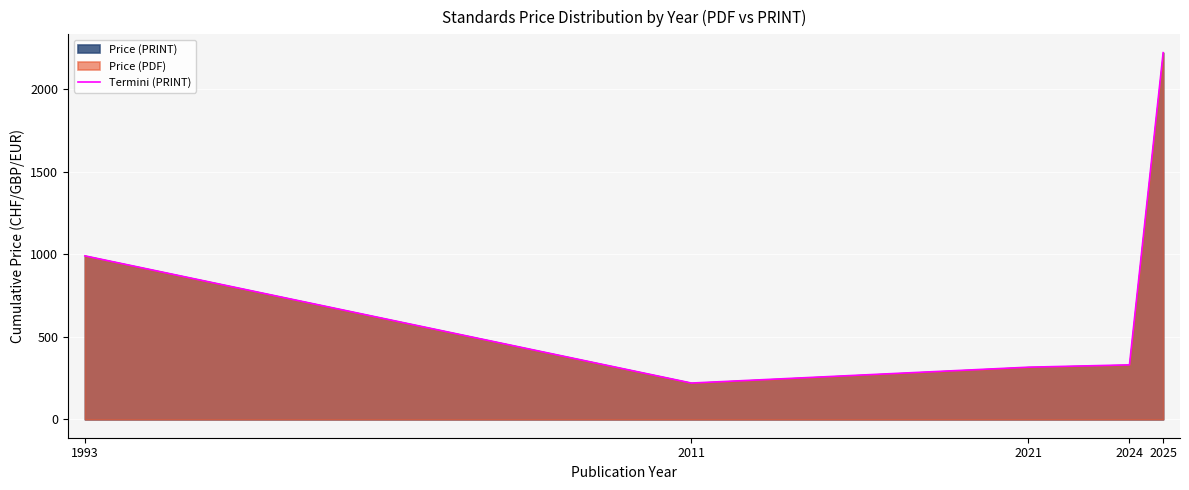

Reading left to right, what are all the values shown in this chart?

990	220	316	330	2220